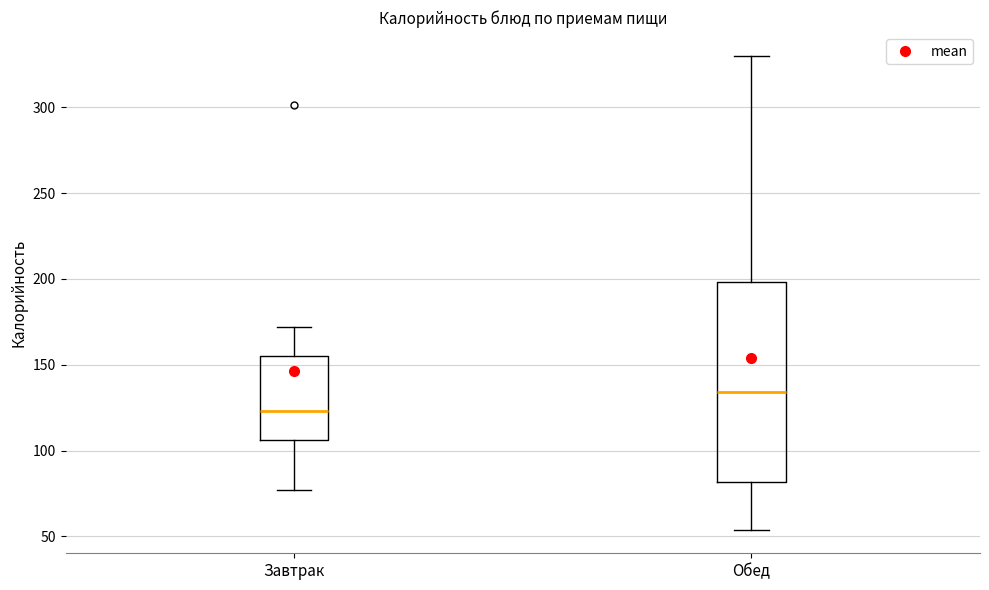

Where does the upper whisker of the box for Завтрак end on the y-axis? The values are not printed on the chart, so give them approximately, as read against the axis.

170